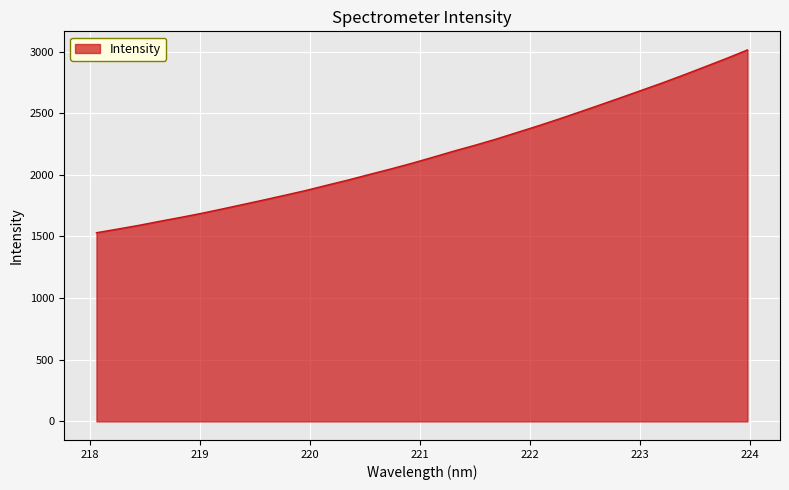

What is the maximum value shown in the chart?

3013.4